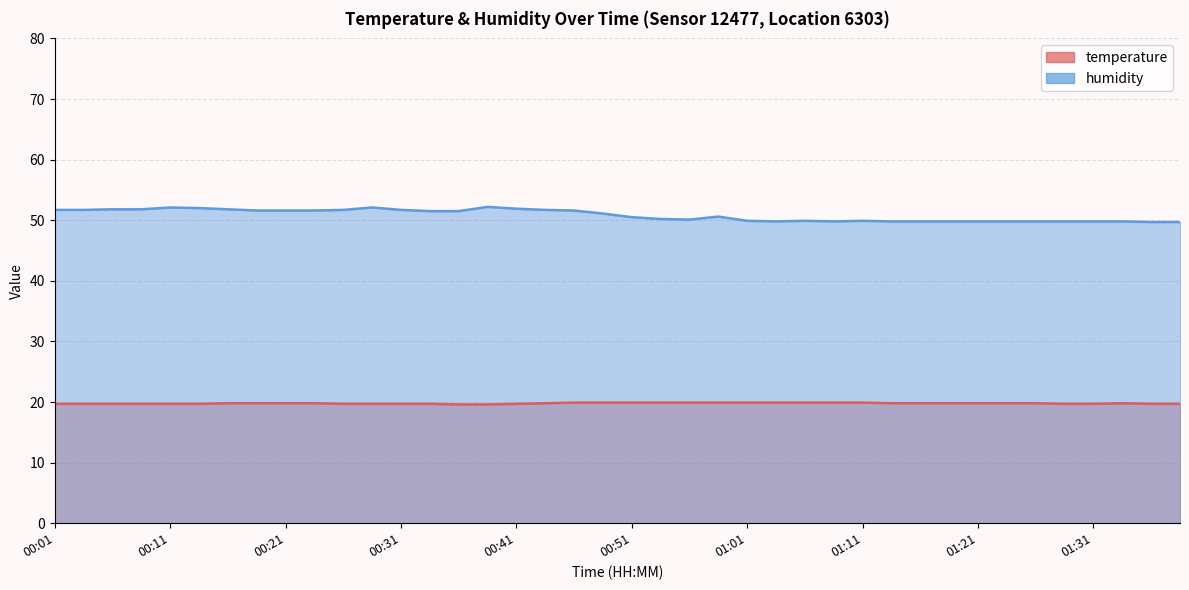

How many data points in humidity are above 51?

20